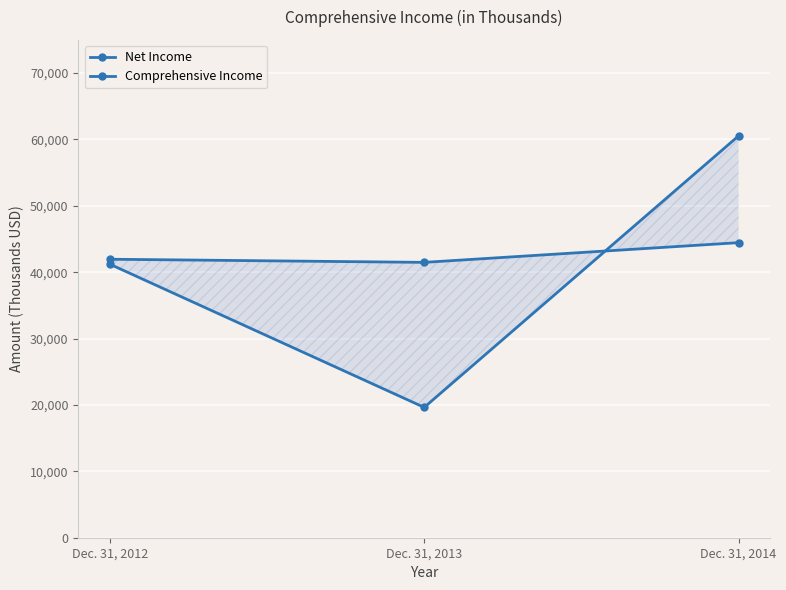

What are all the series names shown in the legend?

Net Income, Comprehensive Income